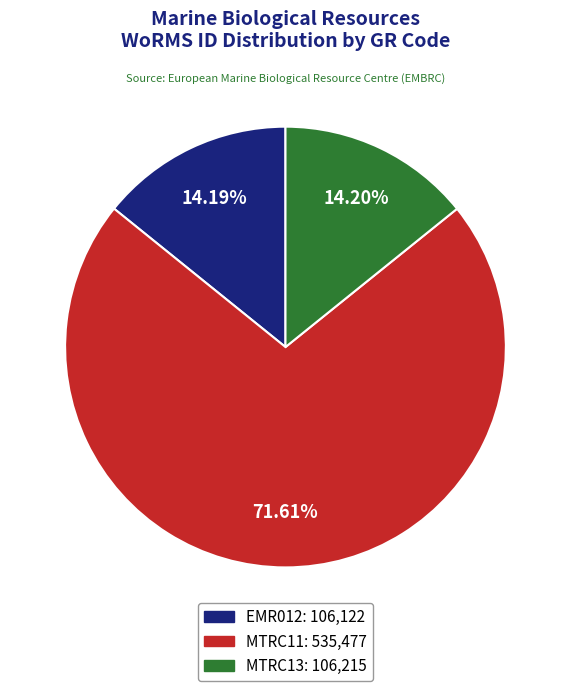

To the nearest percent, what portion does MTRC13 represent?

14%